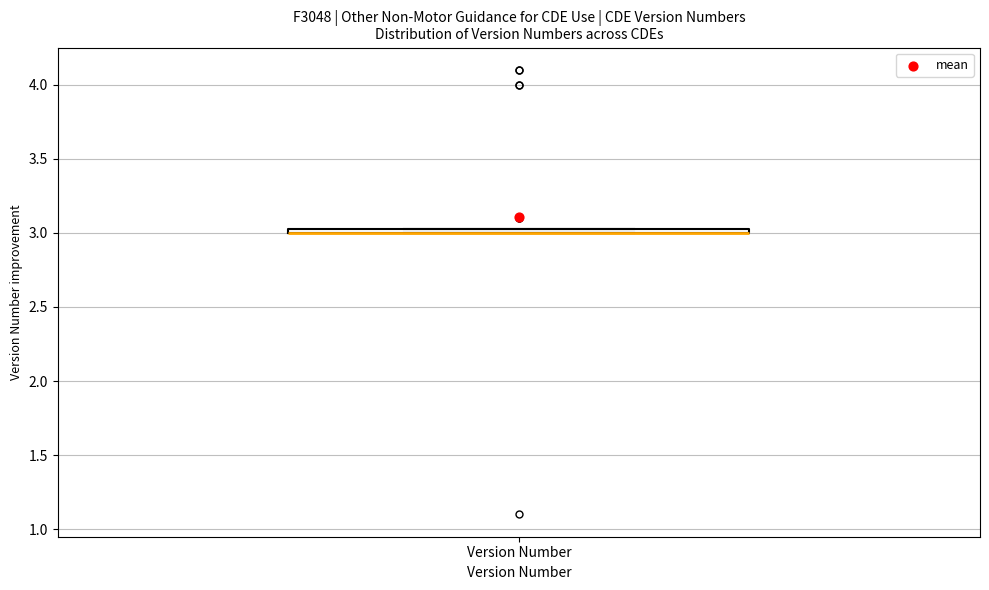

Where is the lower edge of the box for Version Number on the y-axis? The values are not printed on the chart, so give them approximately, as read against the axis.

3.00